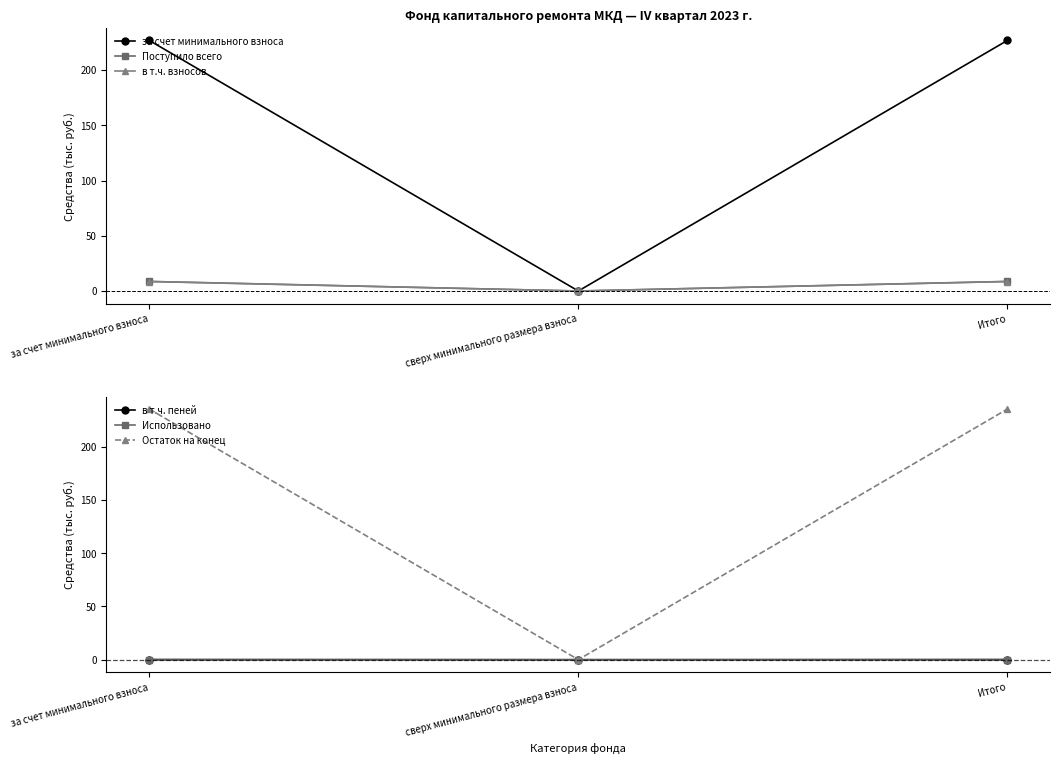

What is the average value of the Остаток на конец series?

157.0